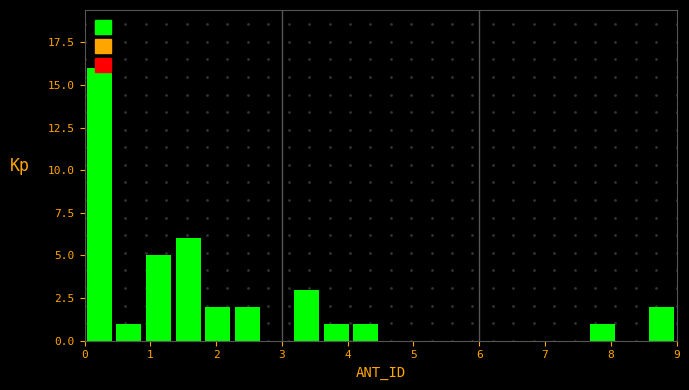

Reading left to right, list every bar in this chart as the range it spans on the x-axis followed by its height. Neither the bar edges nor the heights are printed on the chart, so give them approximately, as read against the axes.

0.00 to 0.45: 16
0.45 to 0.90: 1
0.90 to 1.35: 5
1.35 to 1.80: 6
1.80 to 2.25: 2
2.25 to 2.70: 2
2.70 to 3.15: 0
3.15 to 3.60: 3
3.60 to 4.05: 1
4.05 to 4.50: 1
4.50 to 4.95: 0
4.95 to 5.40: 0
5.40 to 5.85: 0
5.85 to 6.30: 0
6.30 to 6.75: 0
6.75 to 7.20: 0
7.20 to 7.65: 0
7.65 to 8.10: 1
8.10 to 8.55: 0
8.55 to 9.00: 2